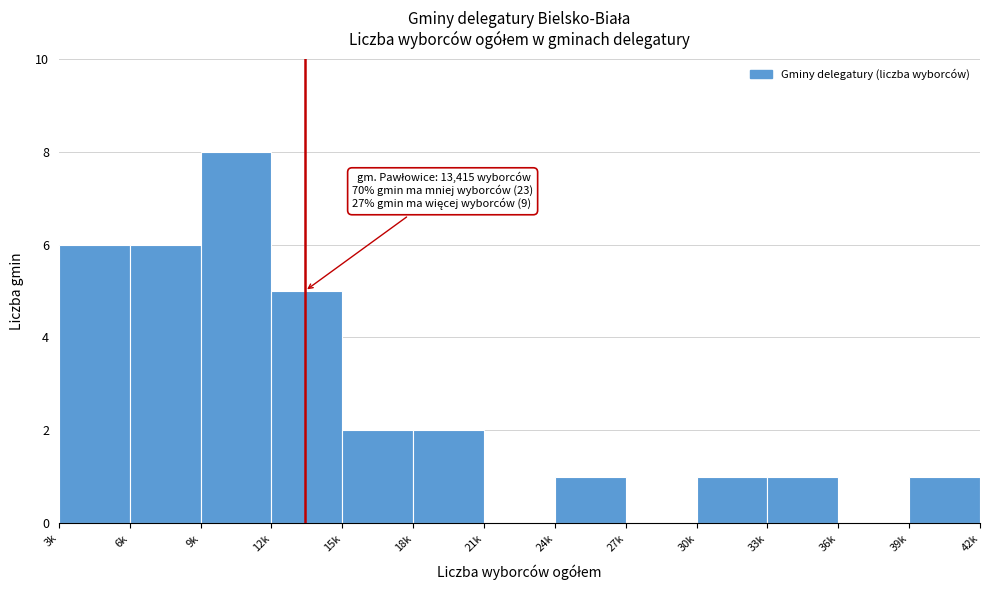

Reading left to right, what are all the values shown in this chart?

3k=6	6k=6	9k=8	12k=5	15k=2	18k=2	21k=0	24k=1	27k=0	30k=1	33k=1	36k=0	39k=1